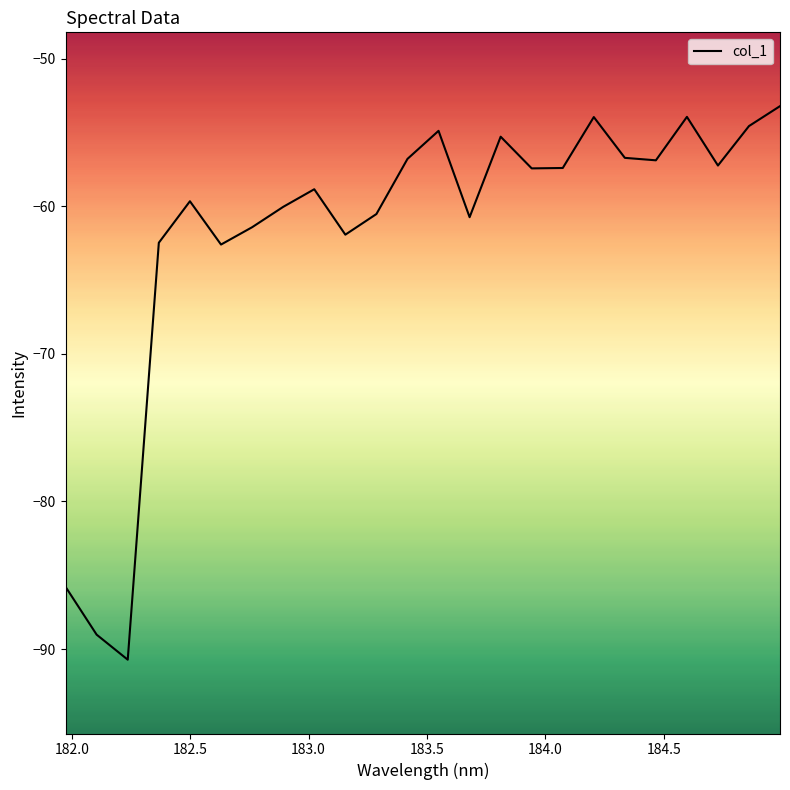

What is the maximum value shown in the chart?

-53.2